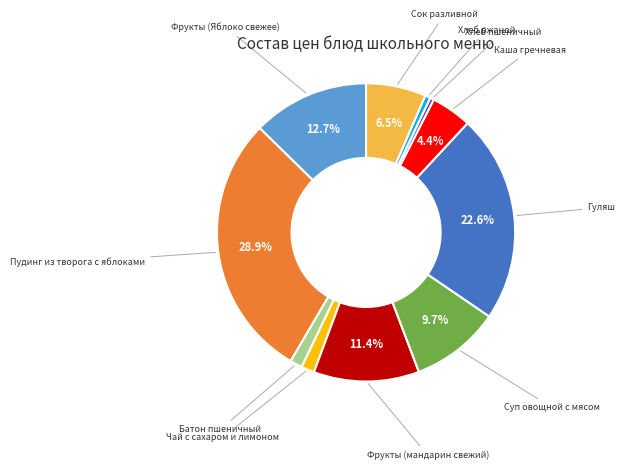

What is the largest slice in the pie chart?

Пудинг из творога с яблоками